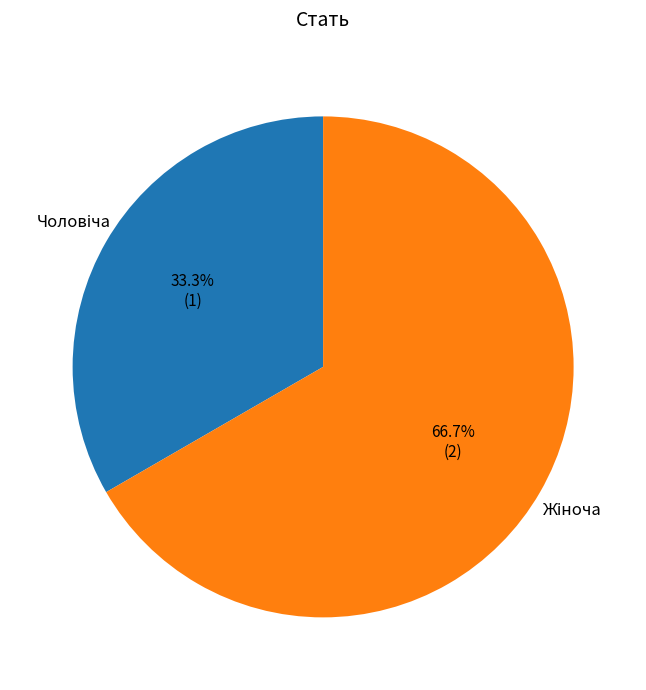

Does any single category account for the majority?

Yes